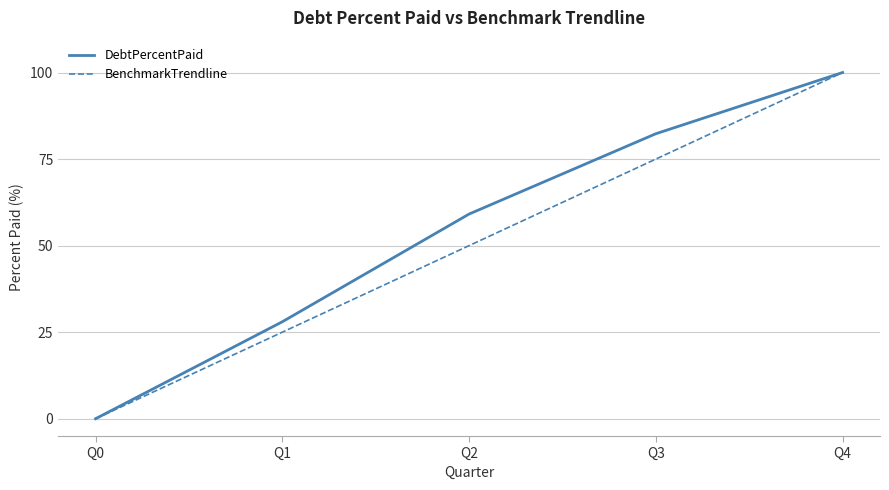

Is this an area chart (filled region under the line)?

No